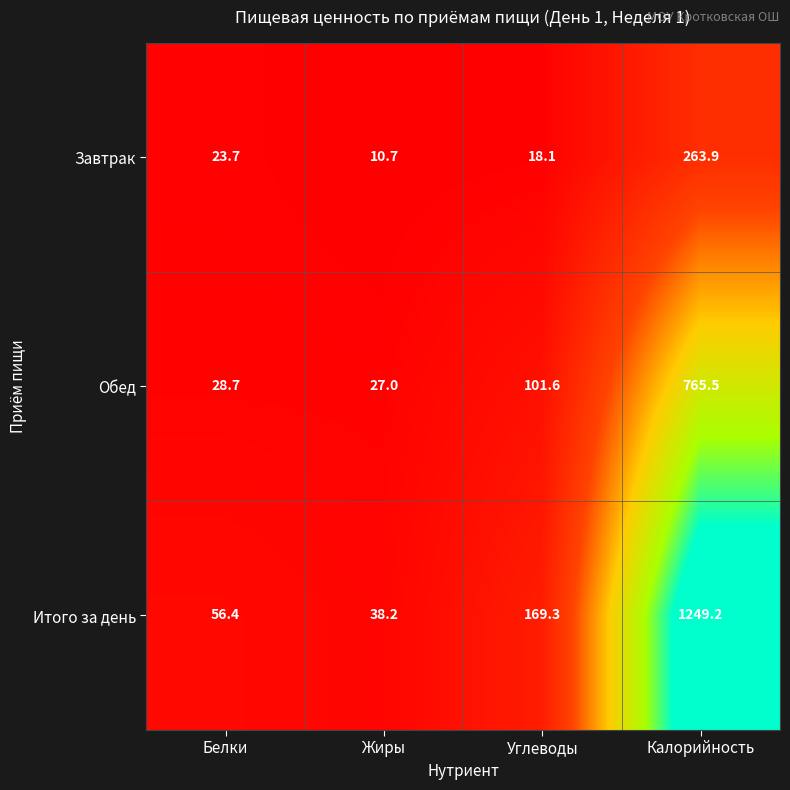

The value of Завтрак at Калорийность is 177.5. True or false?

False